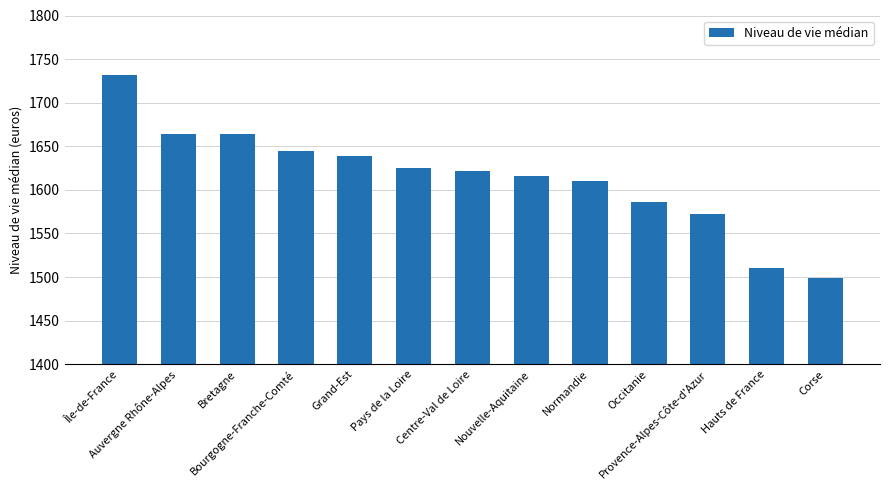

Does the chart contain any negative values?

No